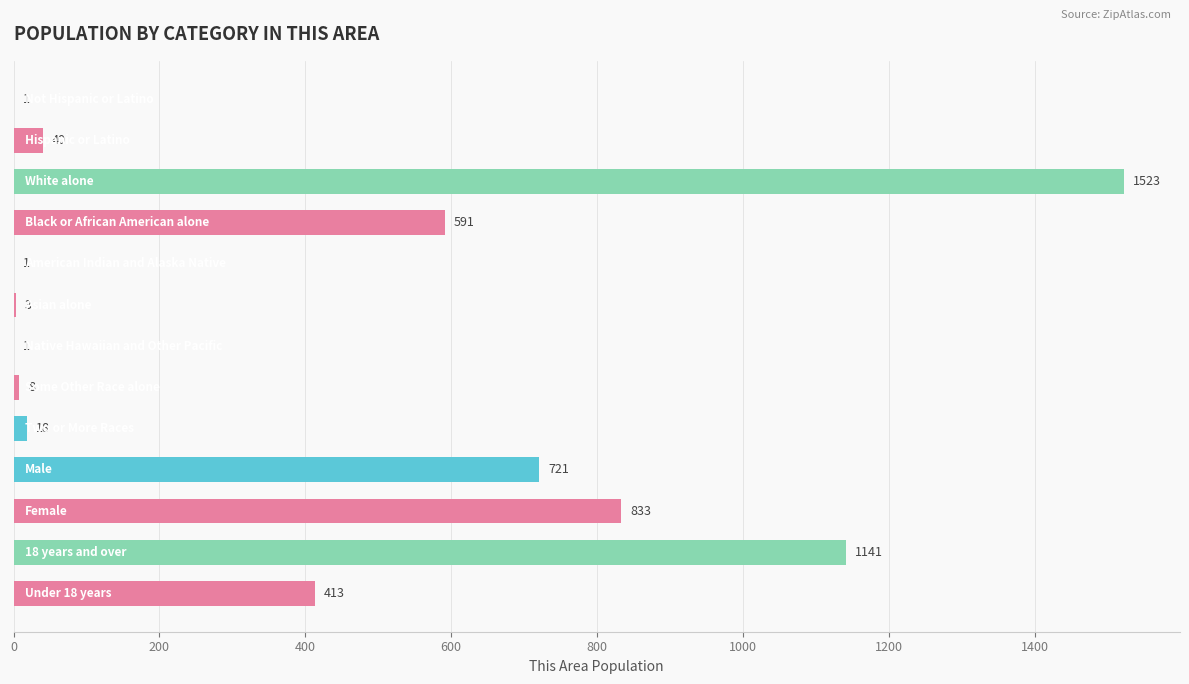

What is the sum of all values?

5294